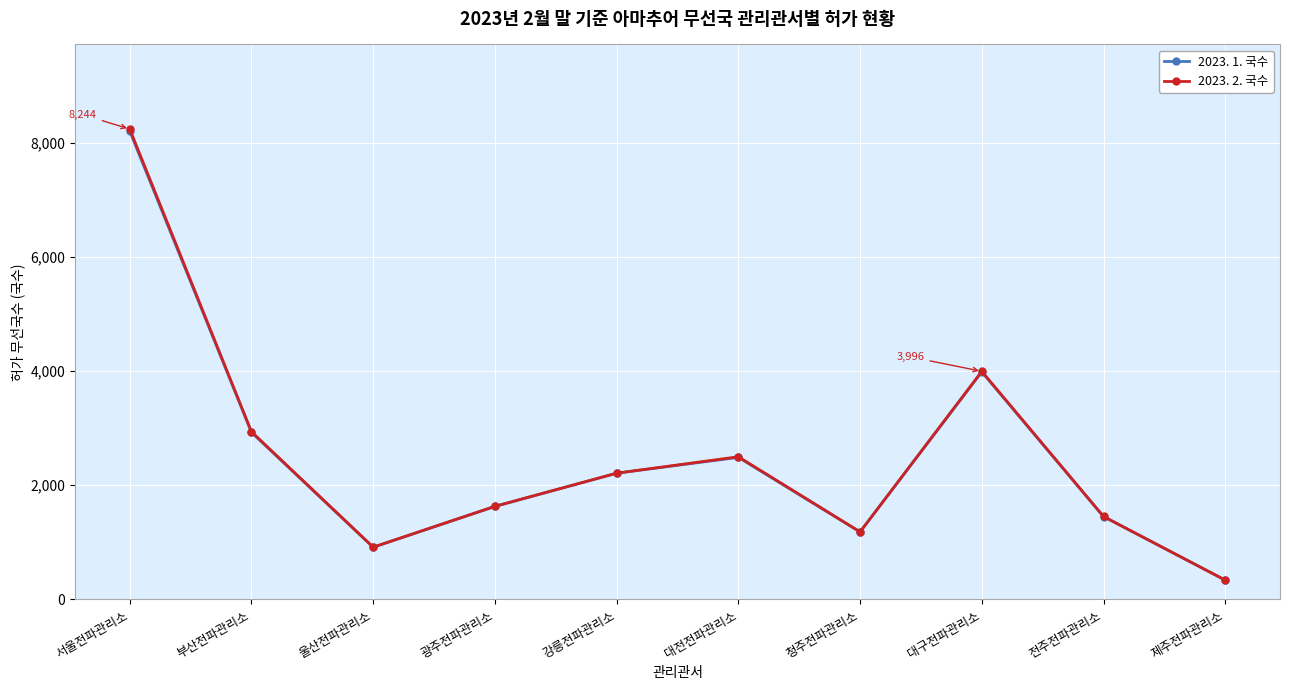

Reading left to right, transcribe all the data shown in this chart.

2023. 1. 국수: 서울전파관리소=8206	부산전파관리소=2925	울산전파관리소=911	광주전파관리소=1626	강릉전파관리소=2209	대전전파관리소=2487	청주전파관리소=1179	대구전파관리소=3985	전주전파관리소=1449	제주전파관리소=335
2023. 2. 국수: 서울전파관리소=8244	부산전파관리소=2937	울산전파관리소=913	광주전파관리소=1629	강릉전파관리소=2210	대전전파관리소=2498	청주전파관리소=1181	대구전파관리소=3996	전주전파관리소=1451	제주전파관리소=335